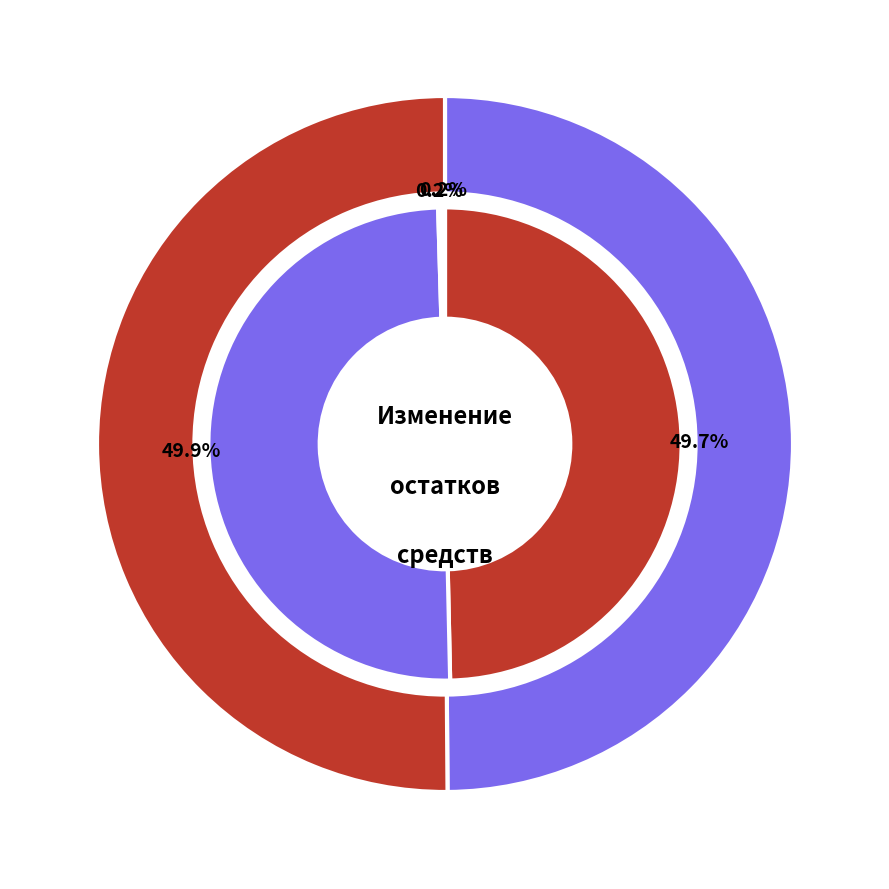

What percentage is the увеличение остатков средств, всего slice, to the nearest percent?

50%